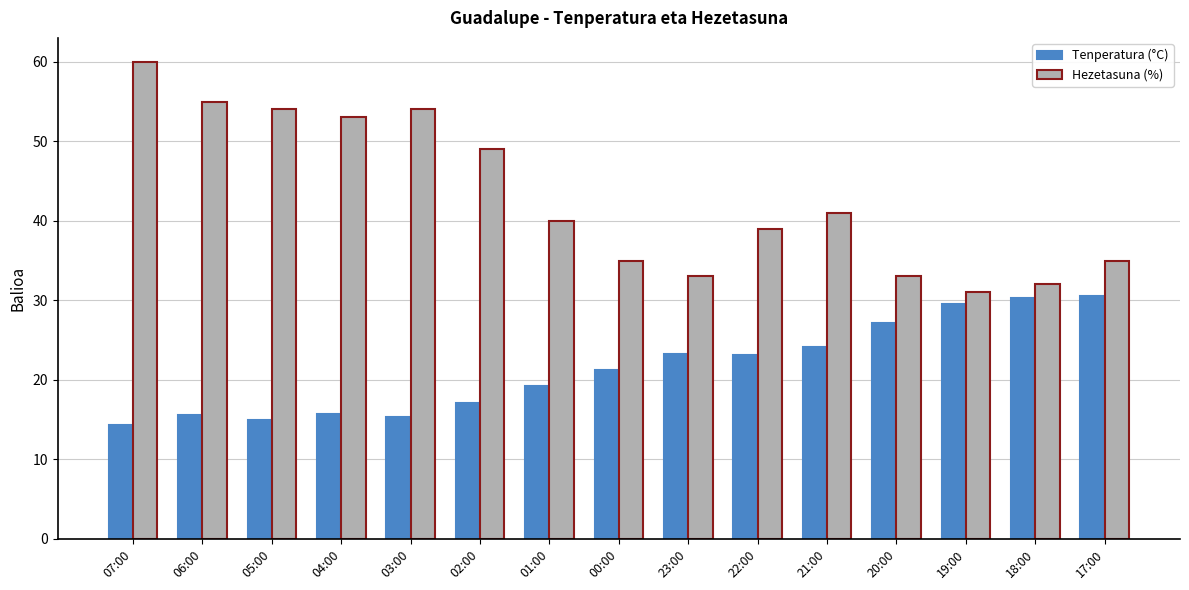

List the series in order of their peak value, highest first.

Hezetasuna (%), Tenperatura (°C)